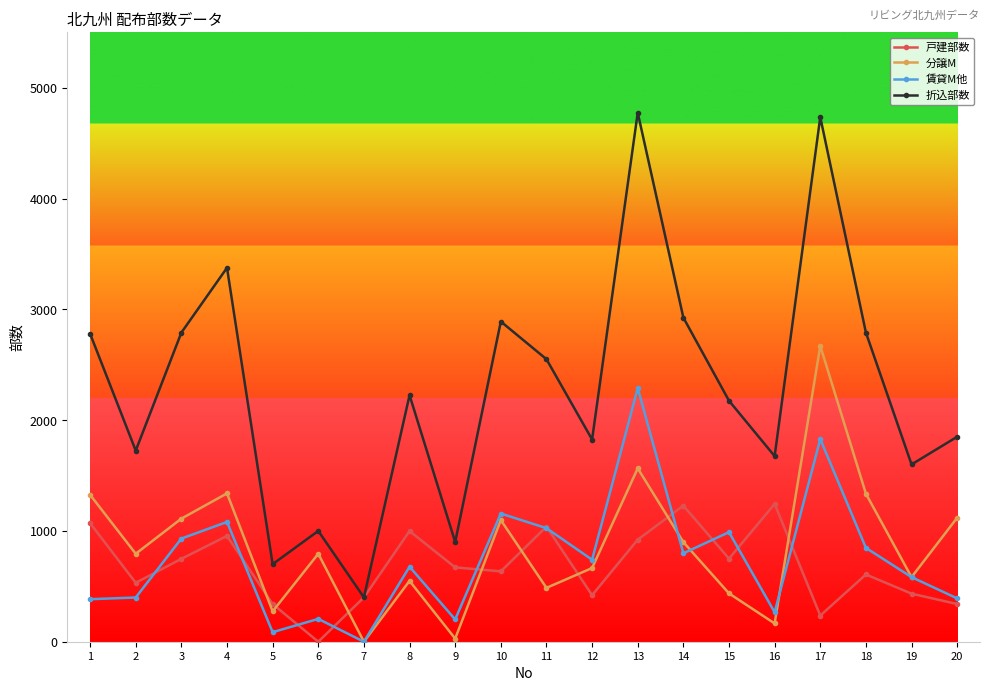

List the series in order of their peak value, highest first.

折込部数, 分譲M, 賃貸M他, 戸建部数